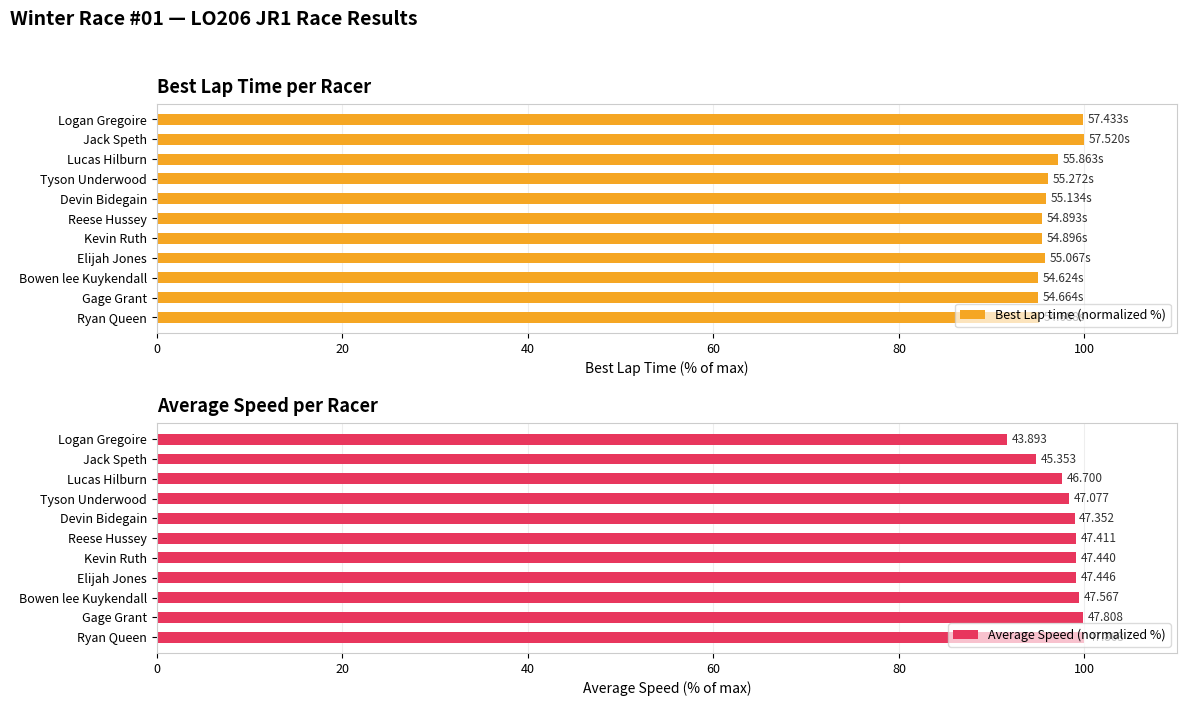

What is the average value of the Best Lap time (normalized %) series?

96.4